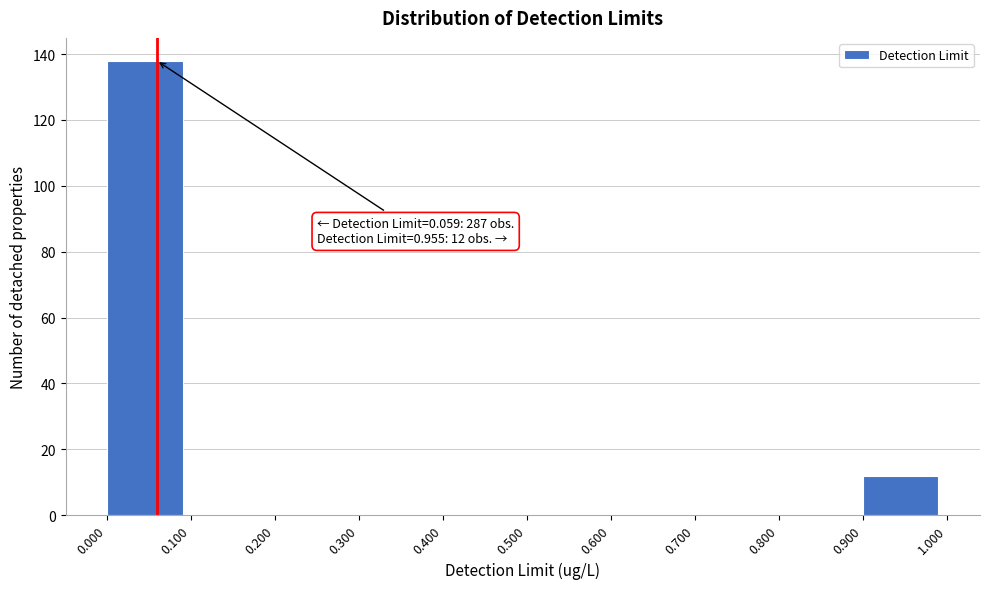

Over which range of the x-axis is the bar tallest?

0.000 to 0.100